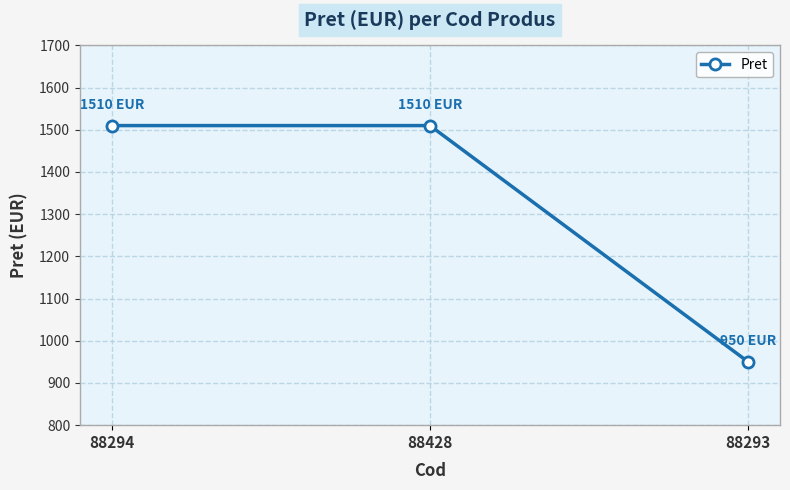

What is the label of the 1st point from the right?

88293